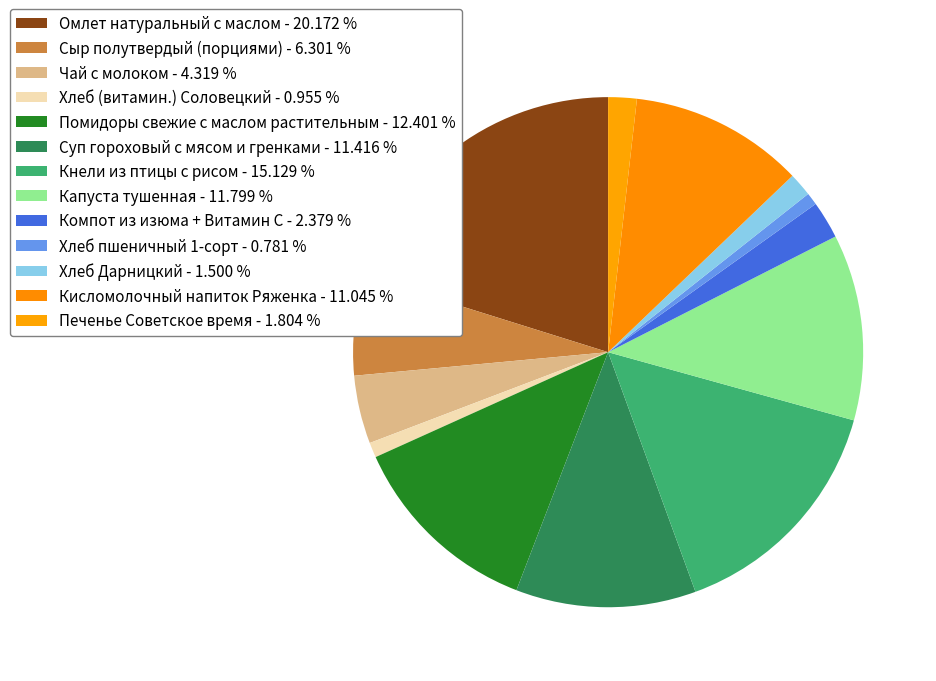

To the nearest percent, what is the difference between the largest and smallest slice percentages?

19%